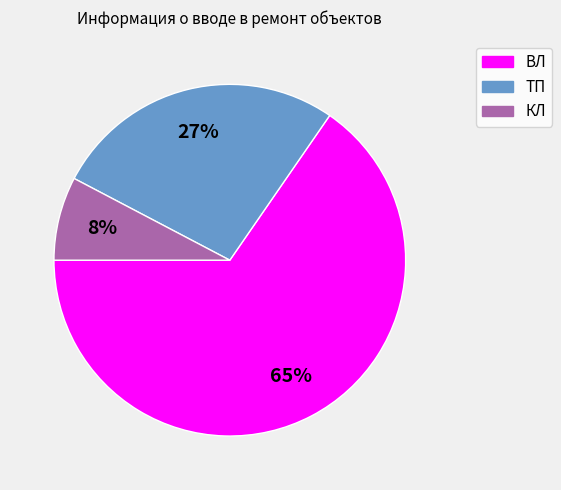

Count the number of slices in the pie.

3